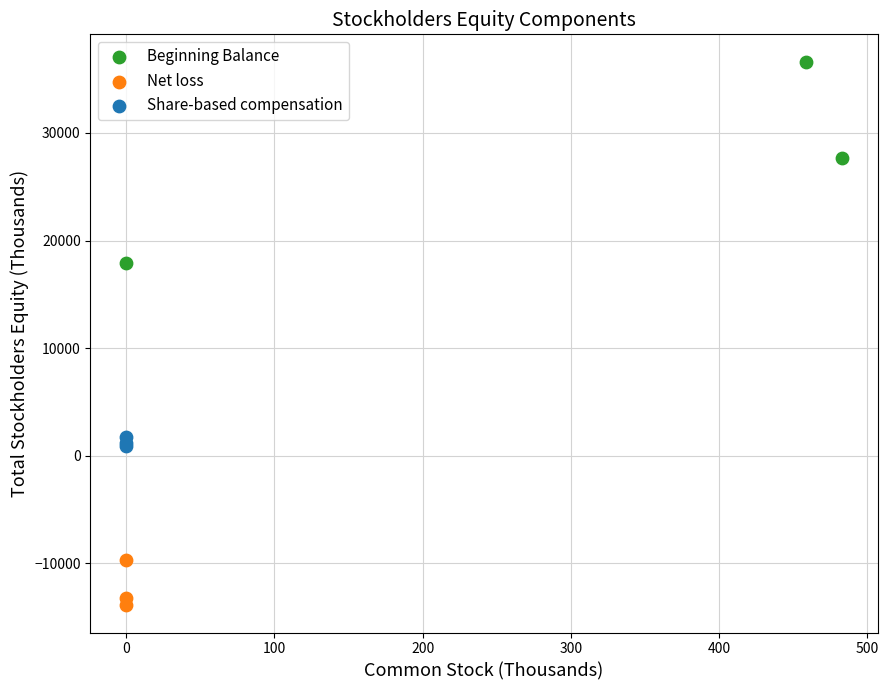

Which series has the largest Y range (max minus min)?

Beginning Balance